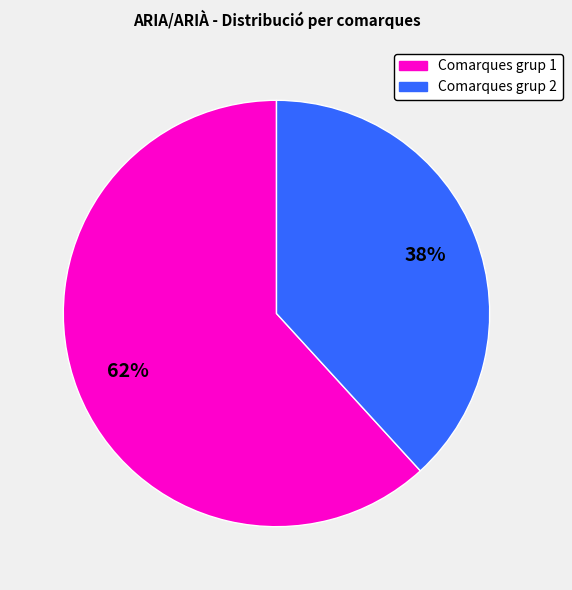

How many segments does this pie chart have?

2